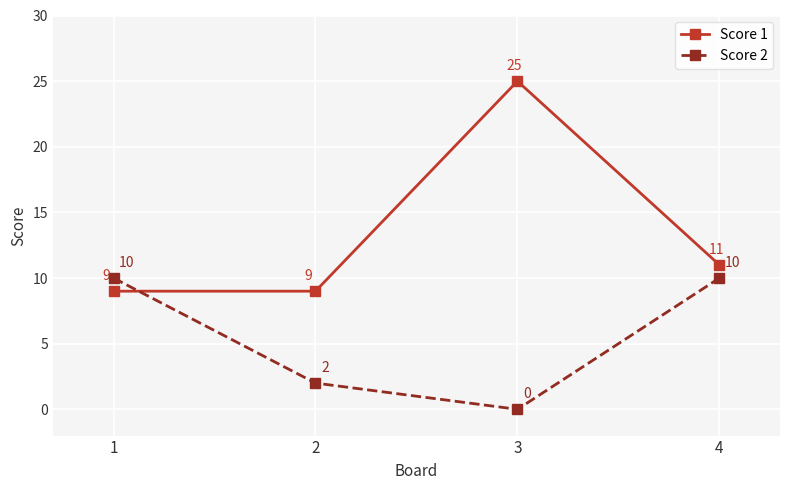

How many Score 2 values are between 2 and 10?

3